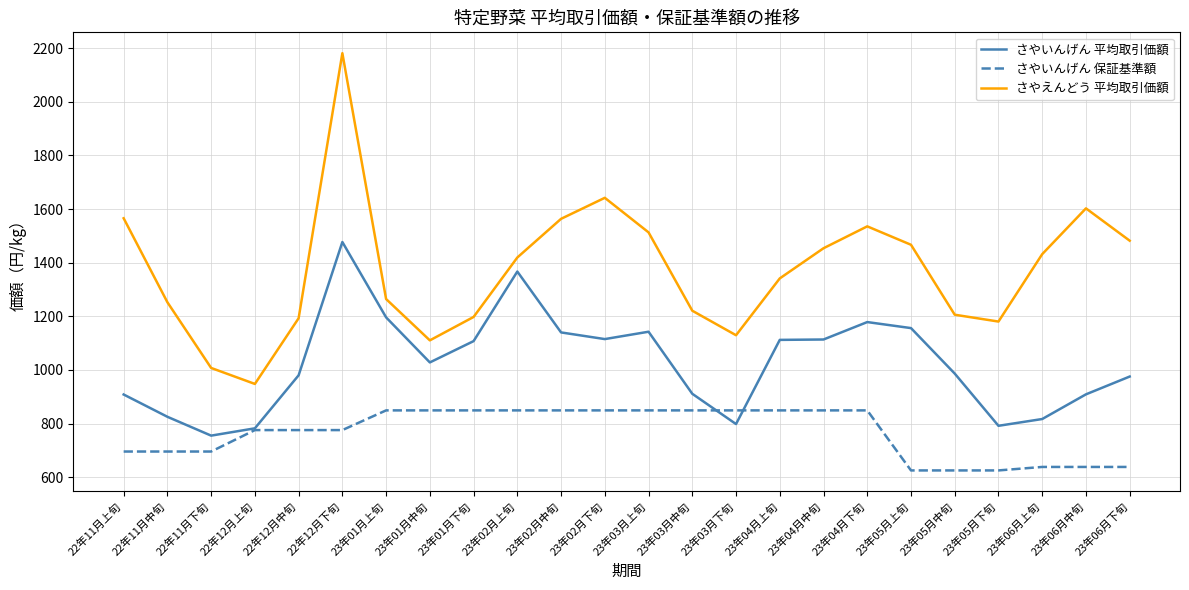

True or false: さやいんげん 保証基準額 and さやえんどう 平均取引価額 cross at least once.

False